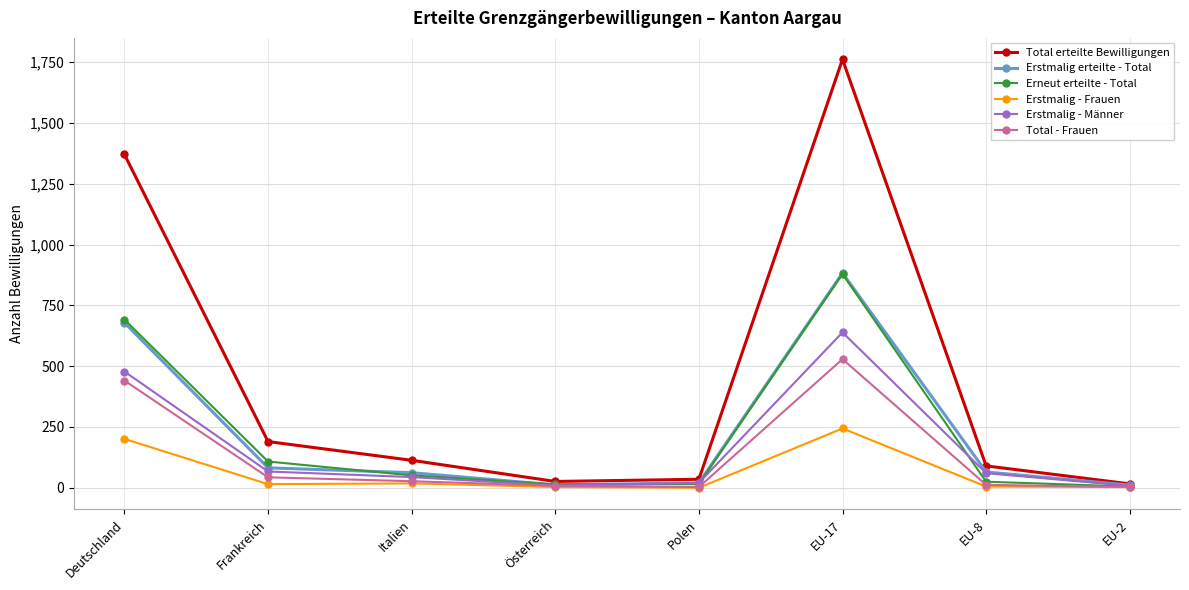

The value of Erstmalig erteilte - Total at EU-17 is 1194. True or false?

False